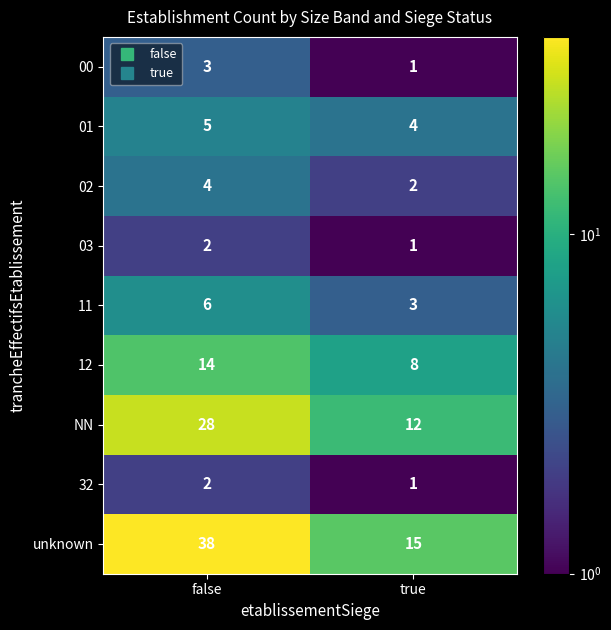

Which category has the highest value in the 02 series?

false